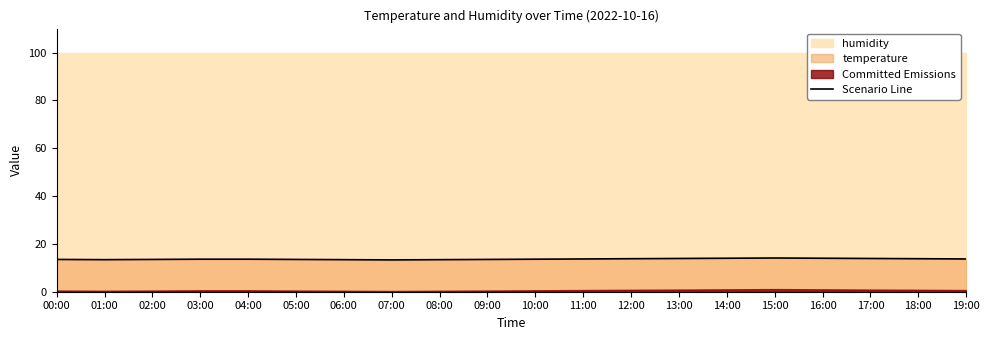

What is the change in value from 09:00 to 11:00?

+0.2